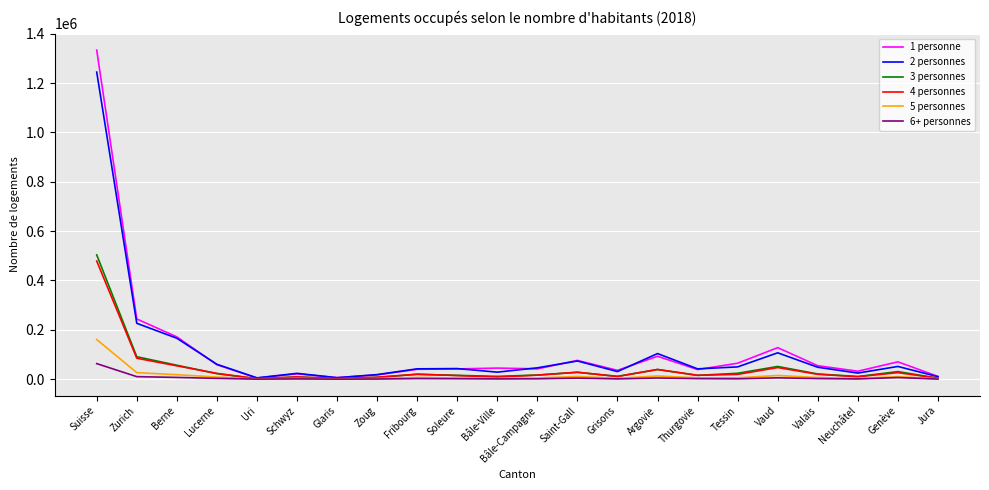

Is the value of 5 personnes at Genève greater than the value of 2 personnes at Suisse?

No